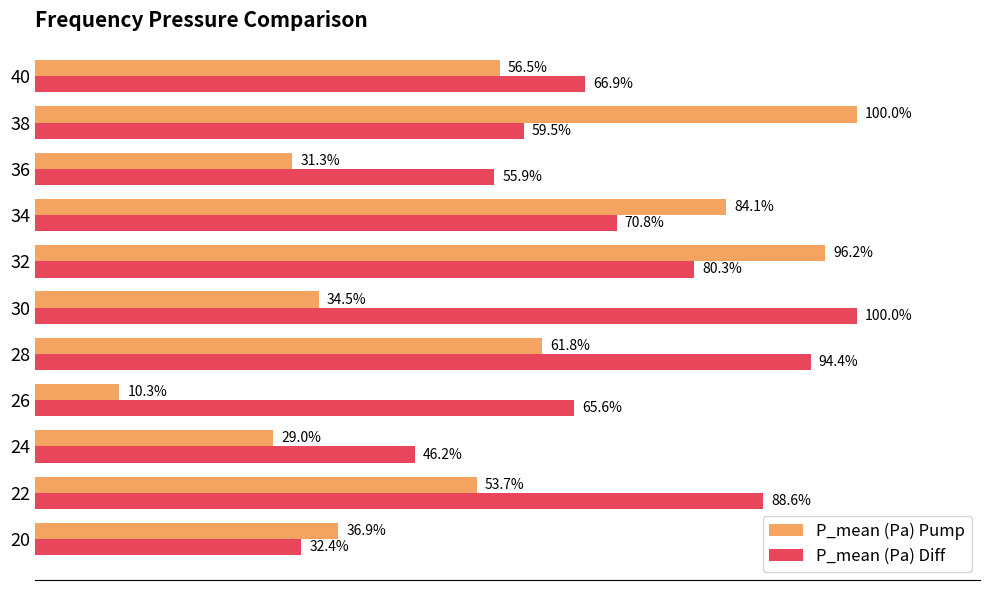

Which series has the largest total across all categories?

P_mean (Pa) Diff